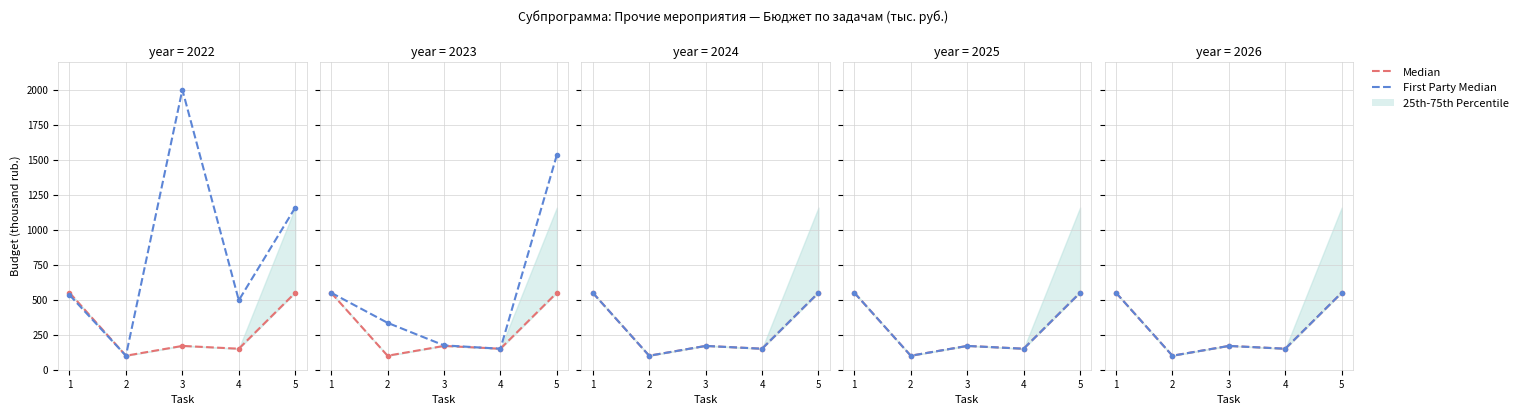

Which has a higher value, 1 or 3?

1